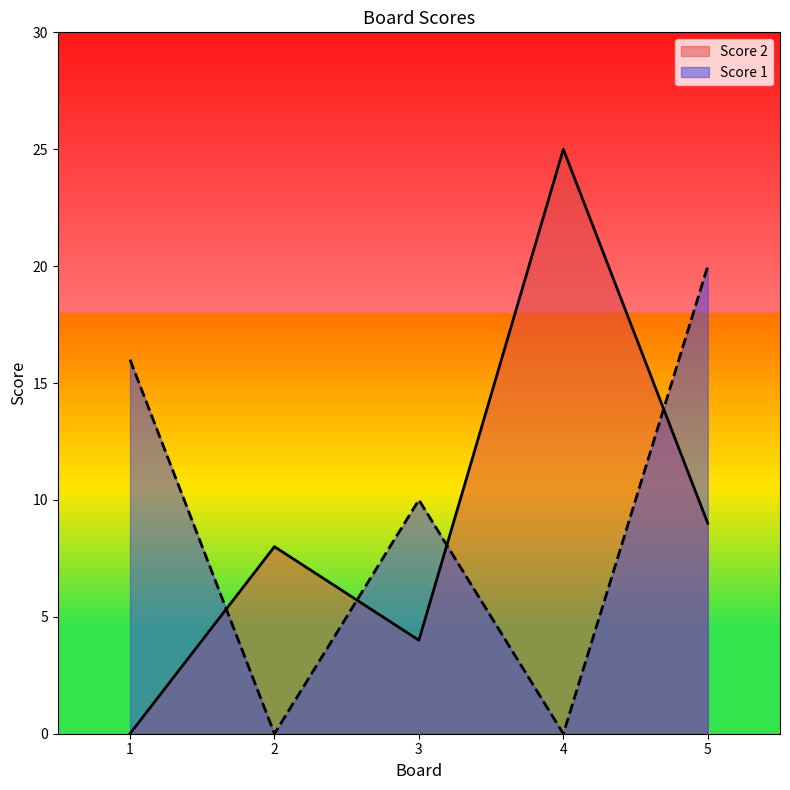

Reading left to right, transcribe all the data shown in this chart.

Score 1: 1=16	2=0	3=10	4=0	5=20
Score 2: 1=0	2=8	3=4	4=25	5=9